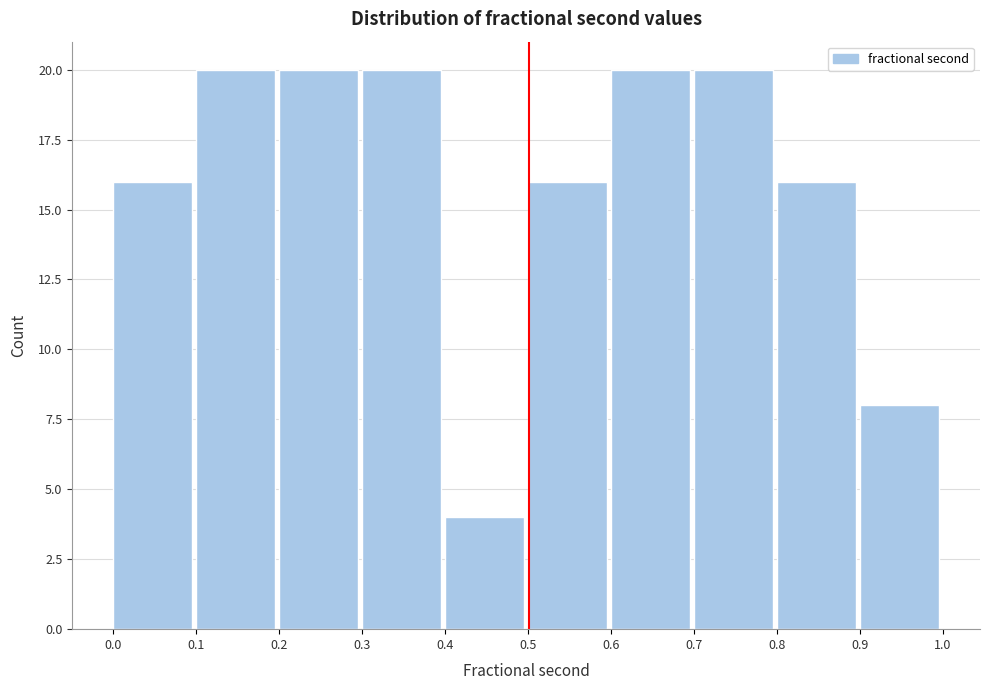

Reading left to right, list every bar in this chart as the range it spans on the x-axis followed by its height. The values are not printed on the chart, so give them approximately, as read against the axis.

0.0 to 0.1: 16
0.1 to 0.2: 20
0.2 to 0.3: 20
0.3 to 0.4: 20
0.4 to 0.5: 4
0.5 to 0.6: 16
0.6 to 0.7: 20
0.7 to 0.8: 20
0.8 to 0.9: 16
0.9 to 1.0: 8